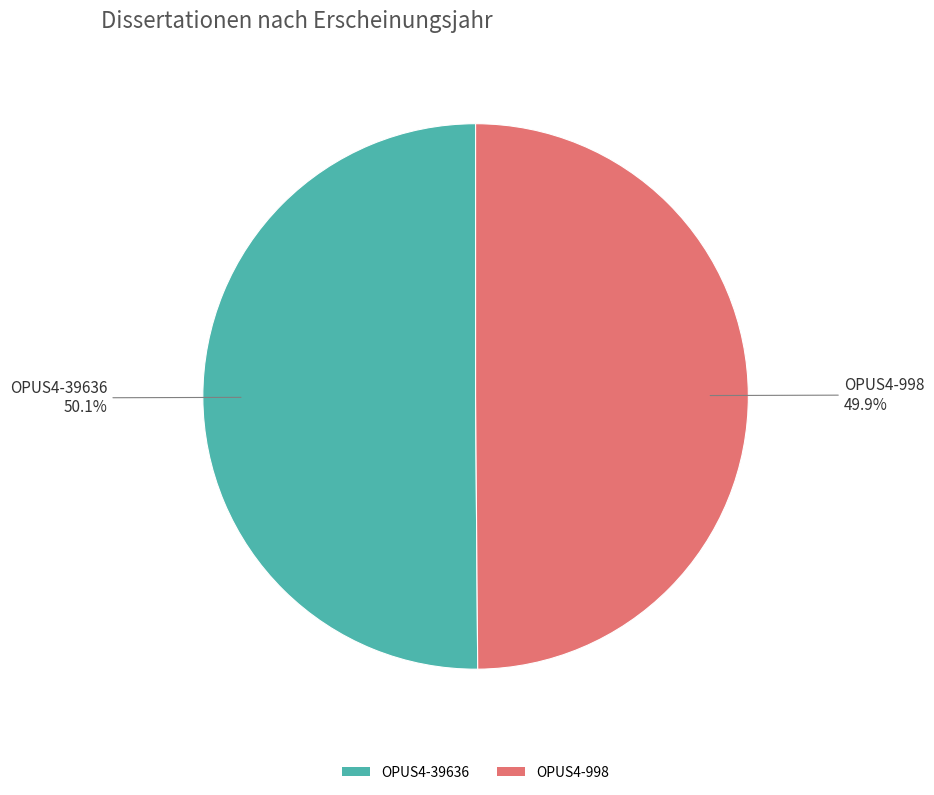

To the nearest percent, what is the combined percentage of OPUS4-998 and OPUS4-39636?

100%